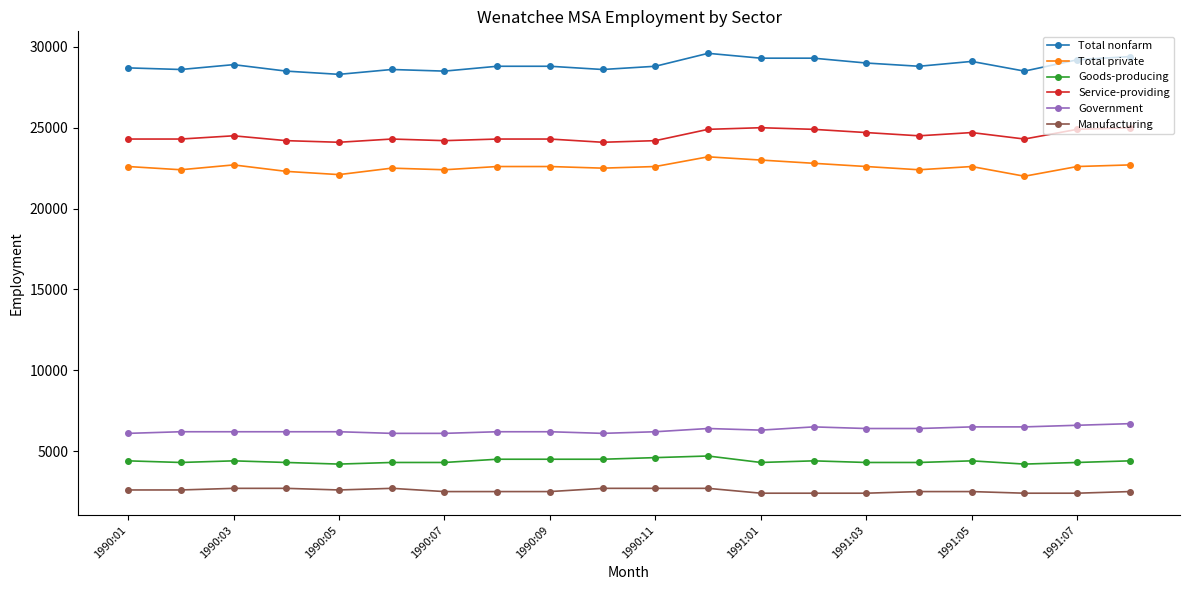

True or false: Goods-producing and Manufacturing intersect in this chart.

False